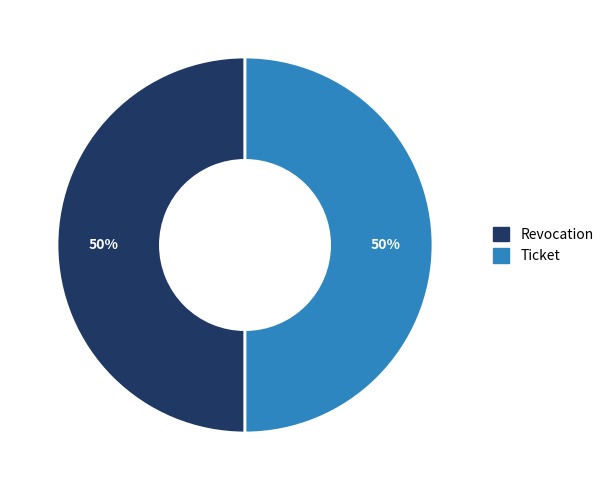

The Revocation slice represents 50% of the pie. True or false?

True